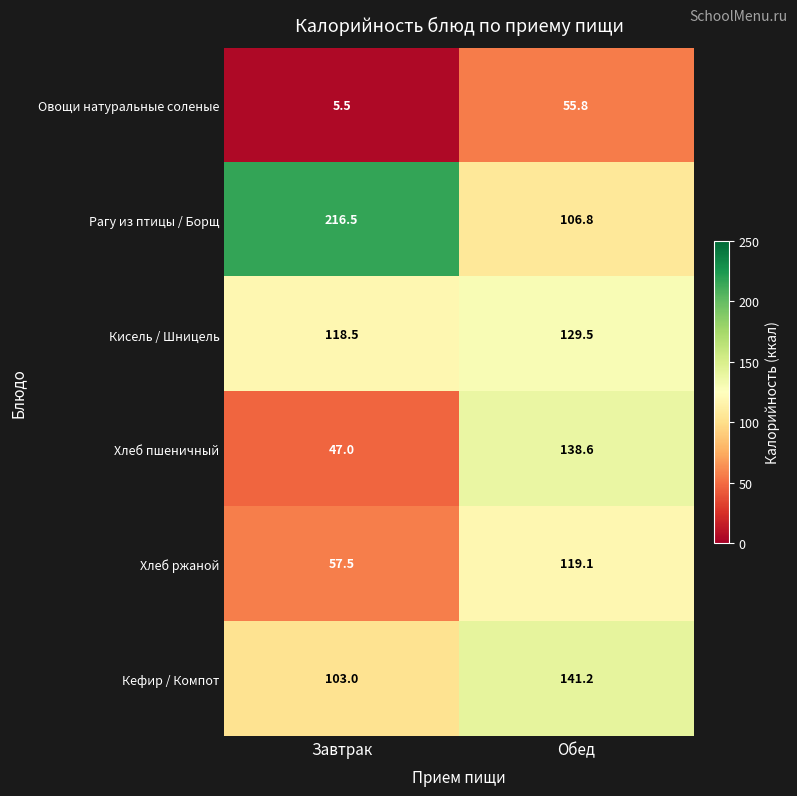

At which label does Кисель / Шницель first exceed 129?

Обед